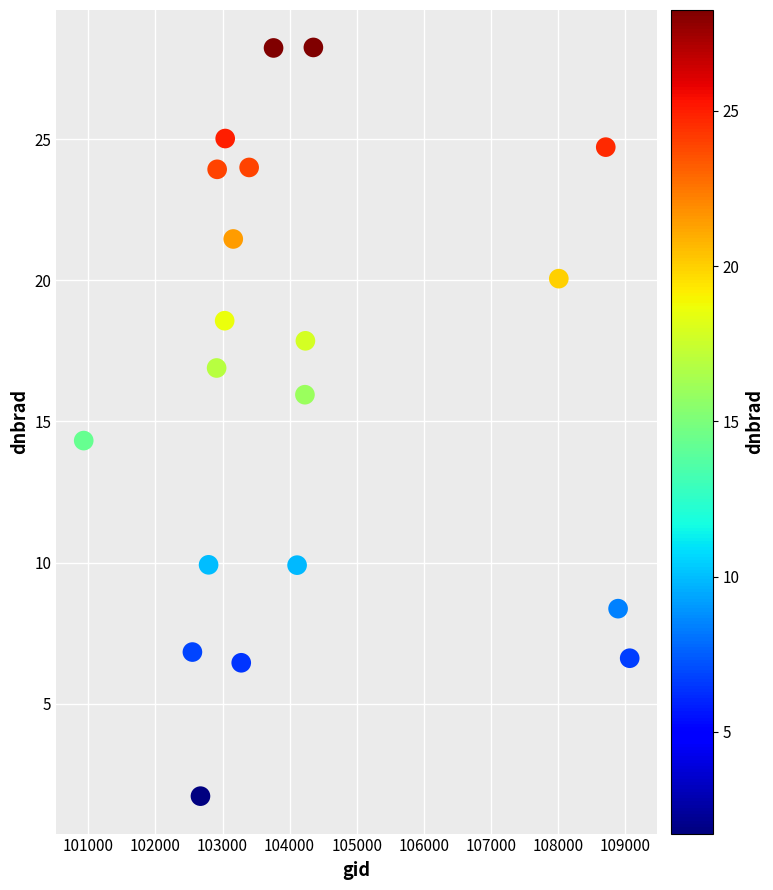

What Y value in the scatter plot is closest to 14?

14.3